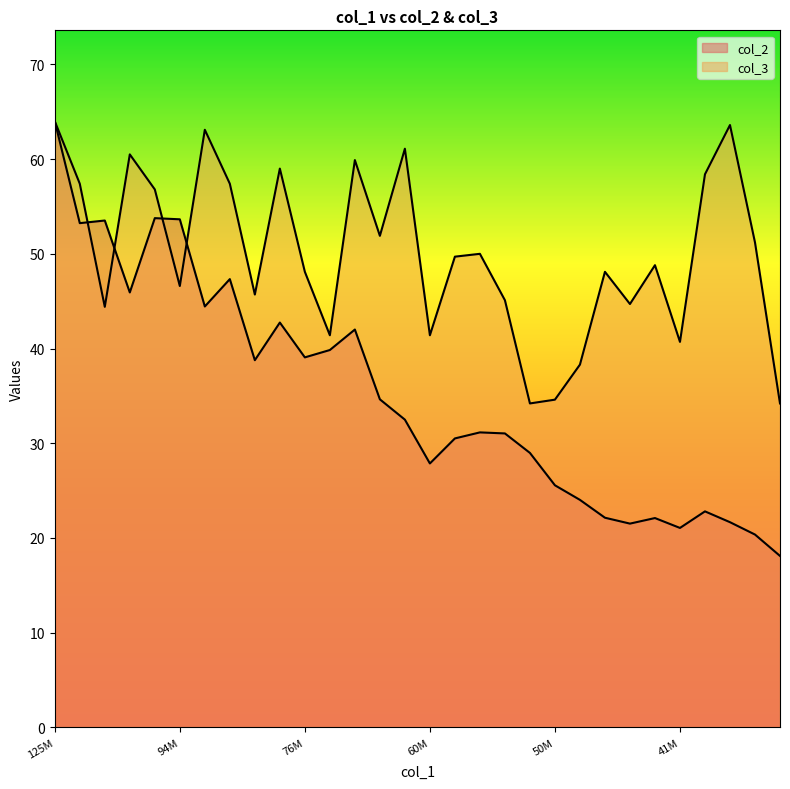

What is the sum of the col_2 values at 50287833 and 75690833?

65.4